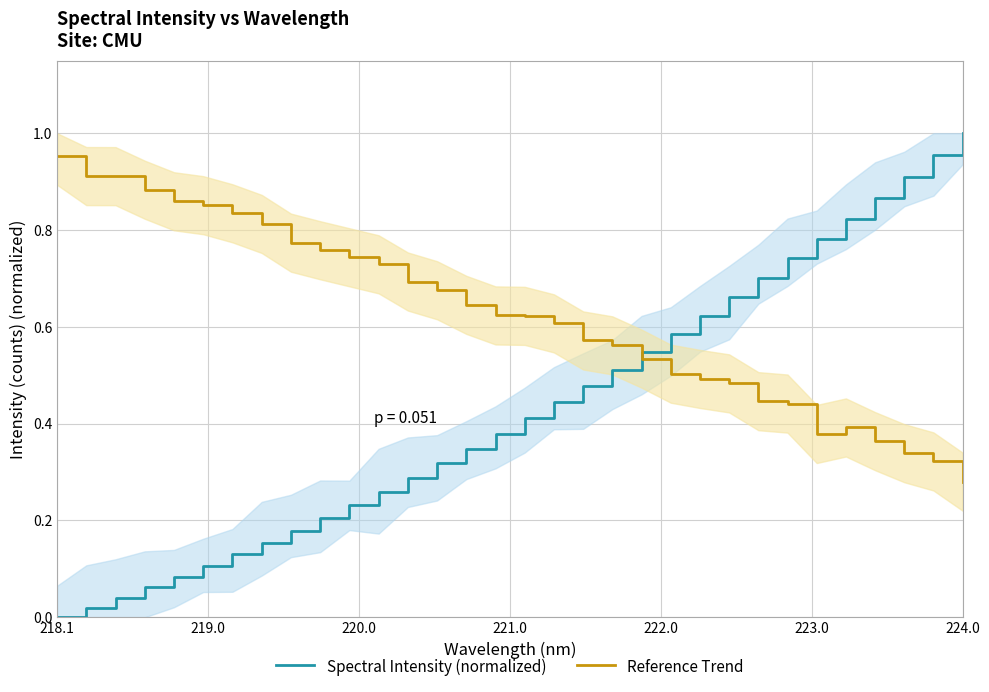

At which label does Spectral Intensity (normalized) reach its peak?

224.0